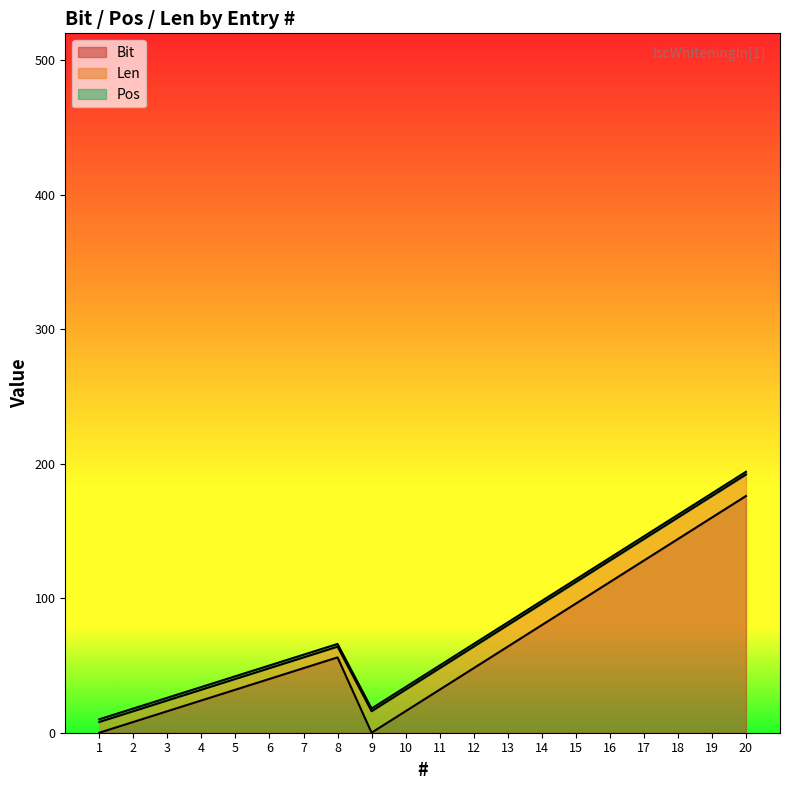

The value of Bit at 3 is 29. True or false?

False